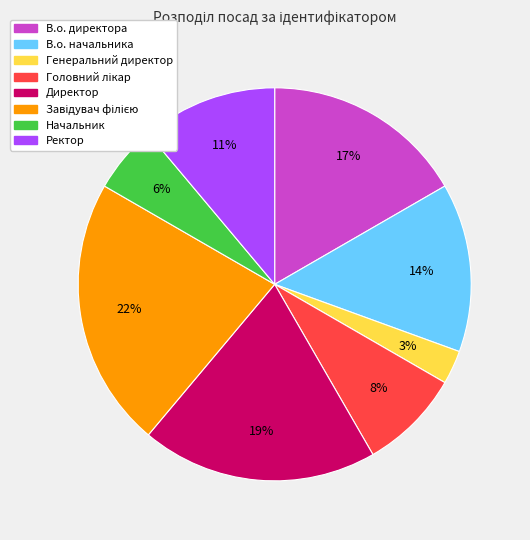

Does Директор represent more than half of the total?

No